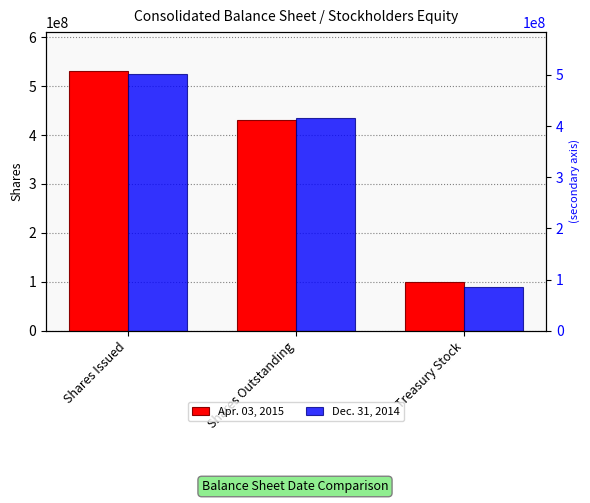

At which label does Dec. 31, 2014 reach its peak?

Shares Issued